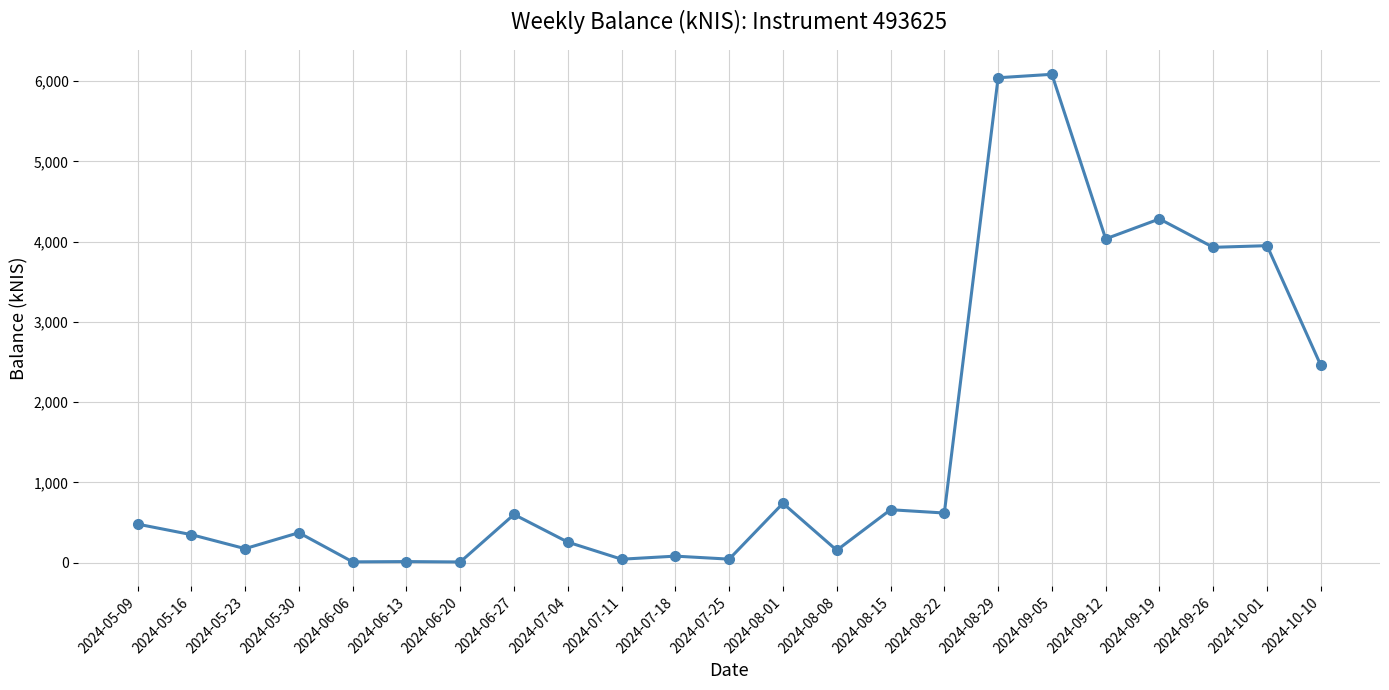

What position from the left is 2024-08-22?

16